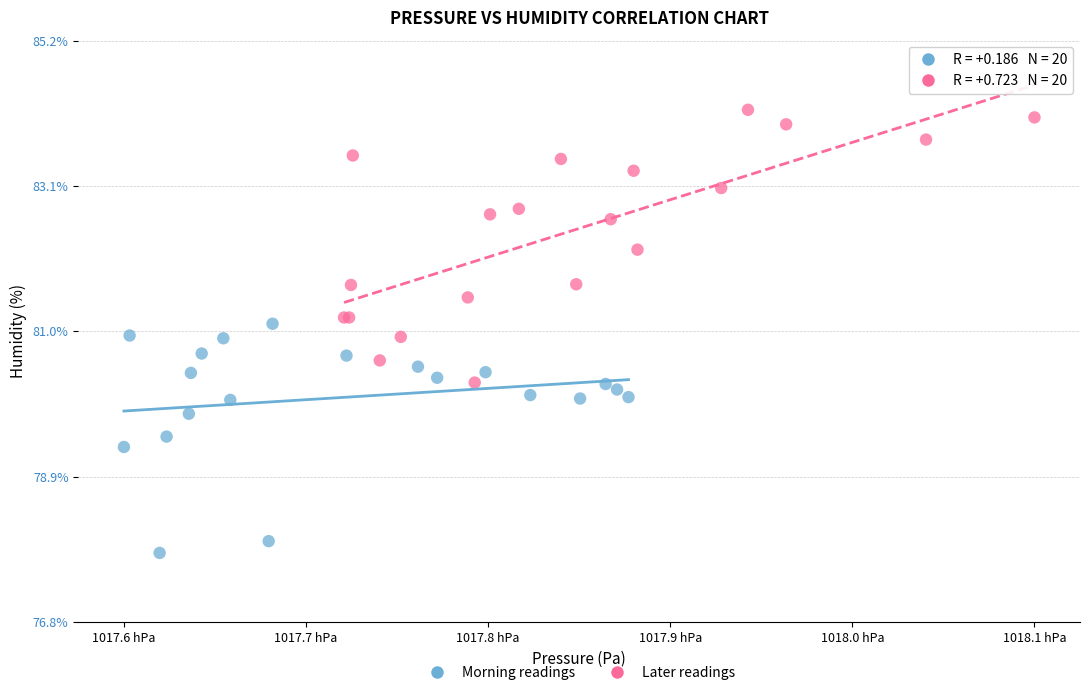

Which series has the largest Y range (max minus min)?

Later readings